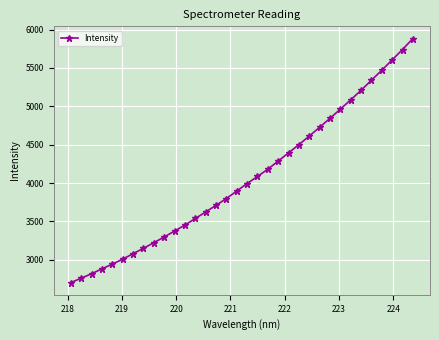

What is the smallest value displayed?

2702.1